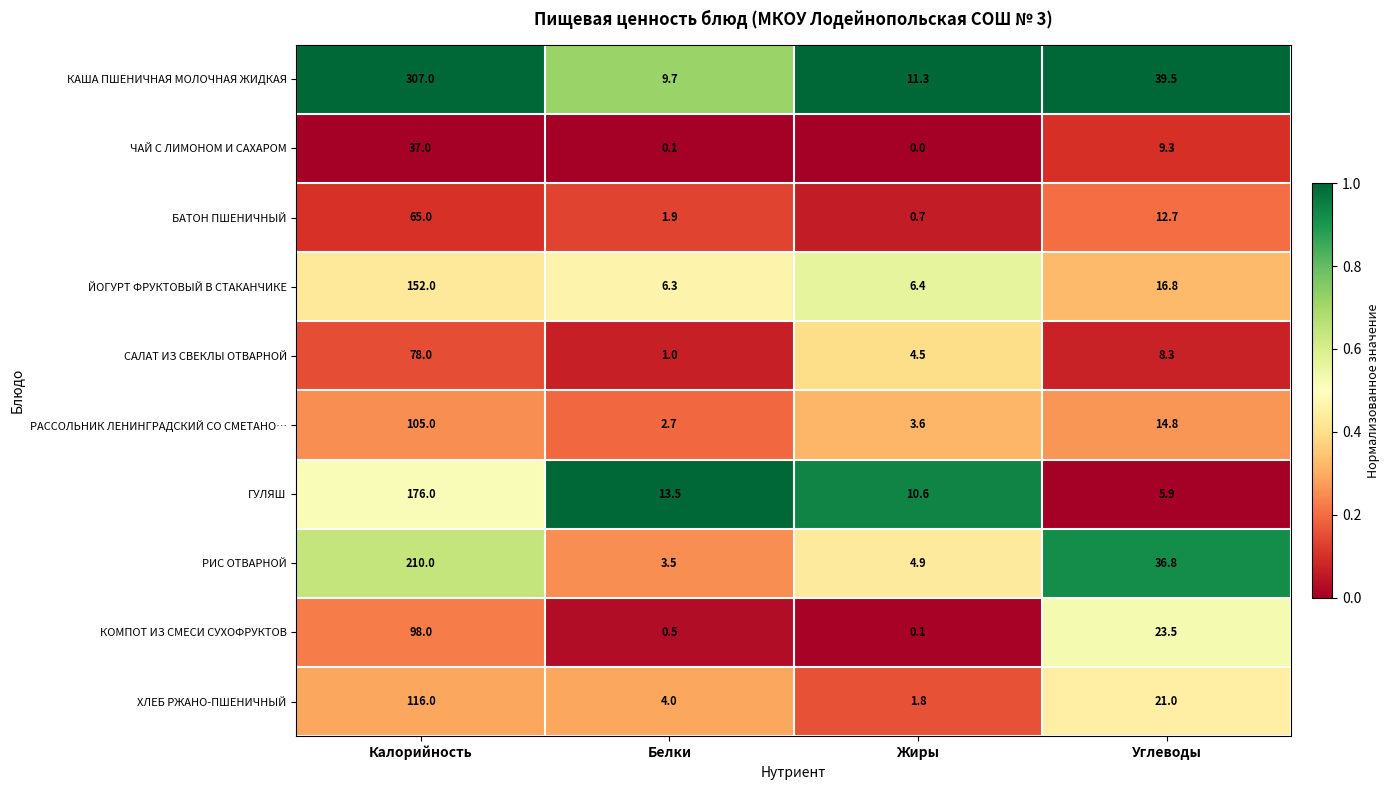

Which series has the largest range (max minus min)?

КАША ПШЕНИЧНАЯ МОЛОЧНАЯ ЖИДКАЯ